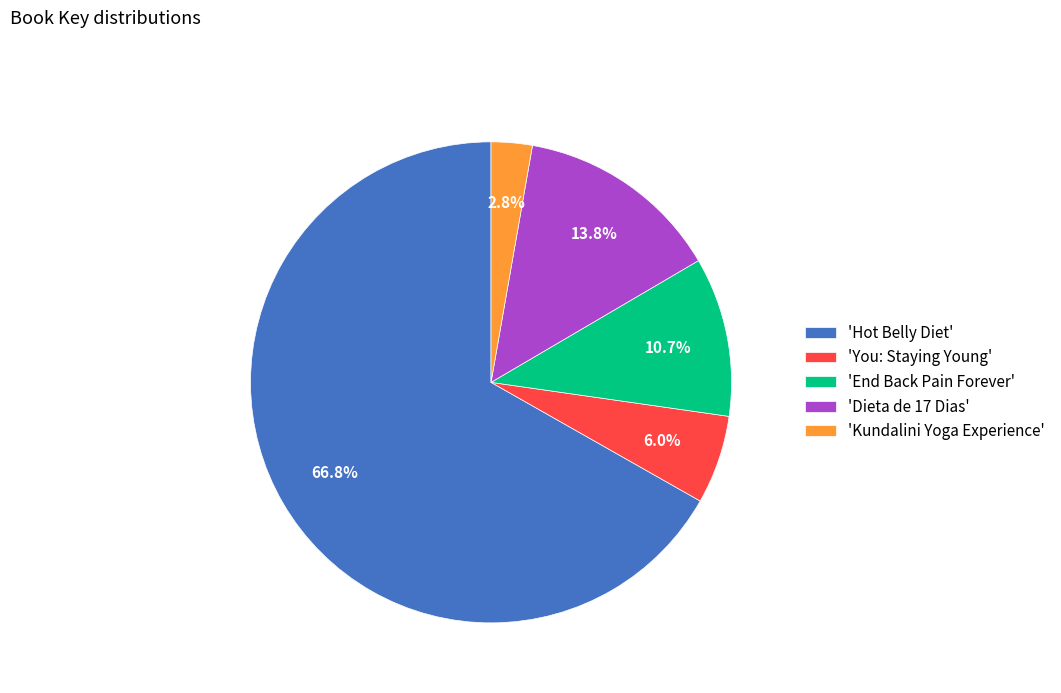

Which category accounts for the majority?

'Hot Belly Diet'